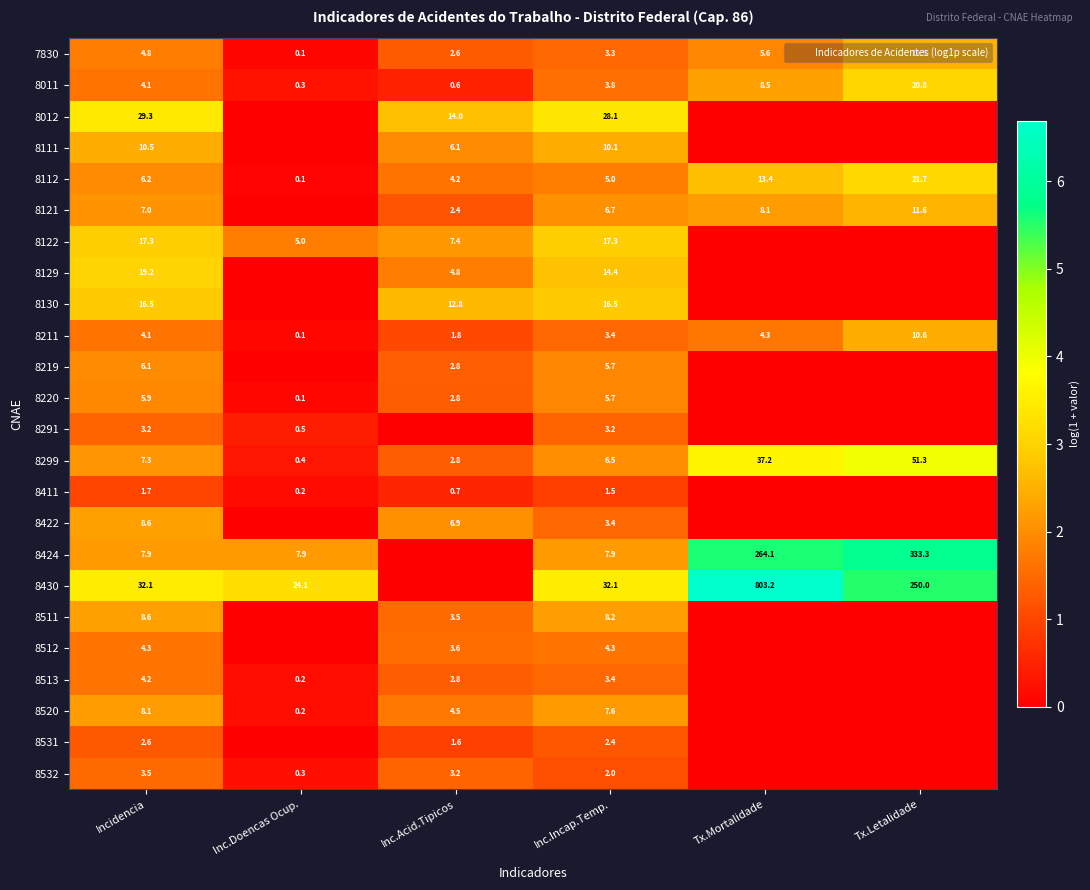

What is the difference between the highest and lowest values at Incidencia?

30.4